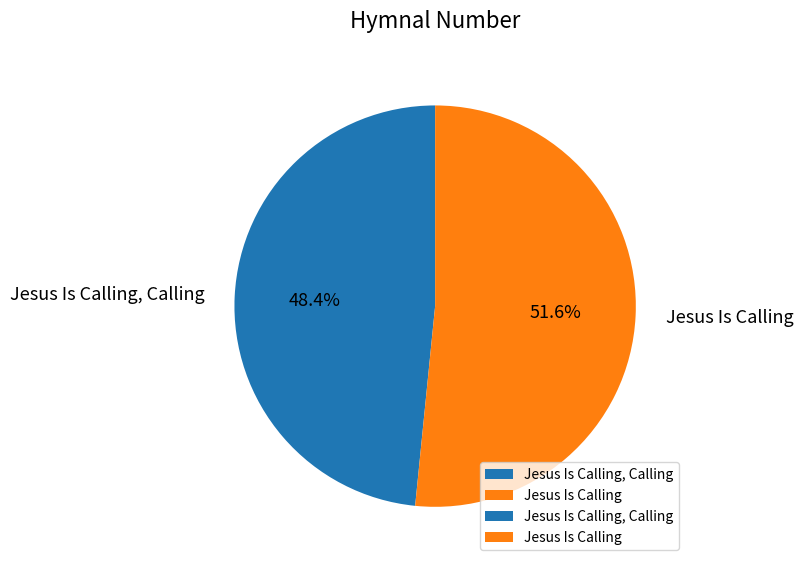

Do Jesus Is Calling and Jesus Is Calling, Calling together represent more than half of the pie?

Yes